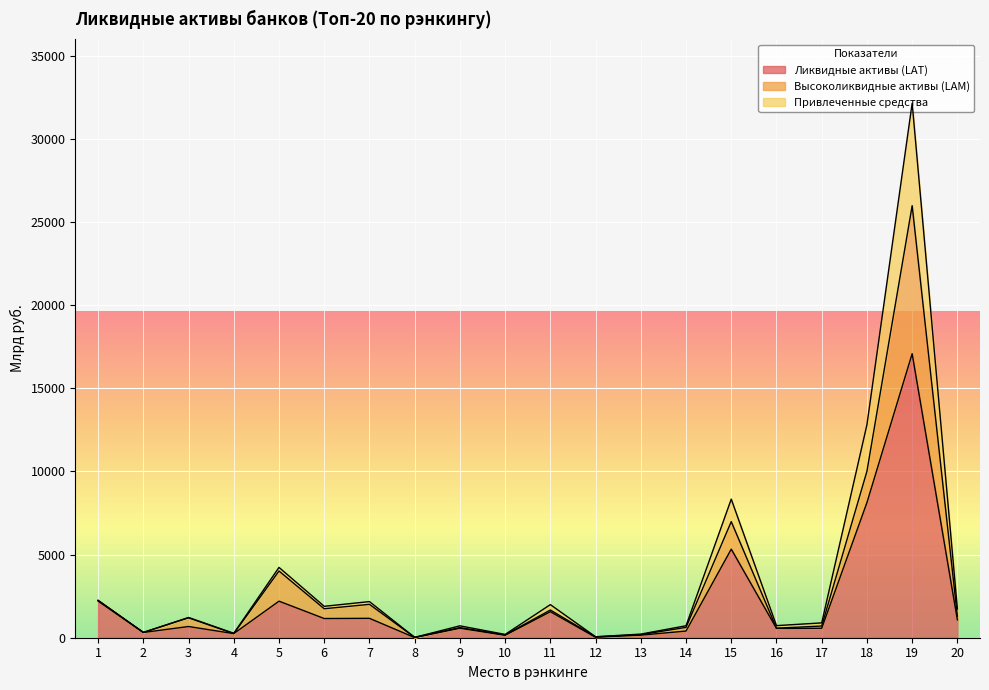

How many values in the Ликвидные активы (LAT) series are below 673?

10